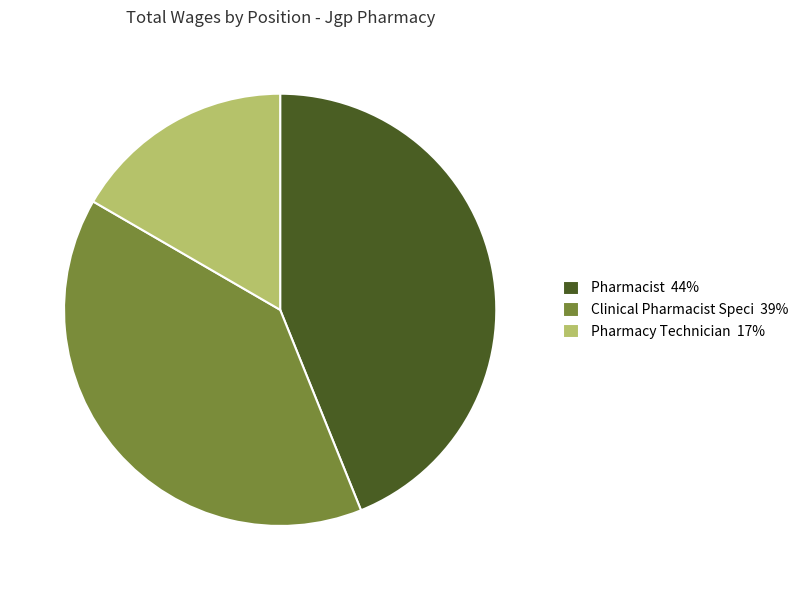

Combined, do Pharmacist 44% and Pharmacy Technician 17% account for over 50%?

Yes